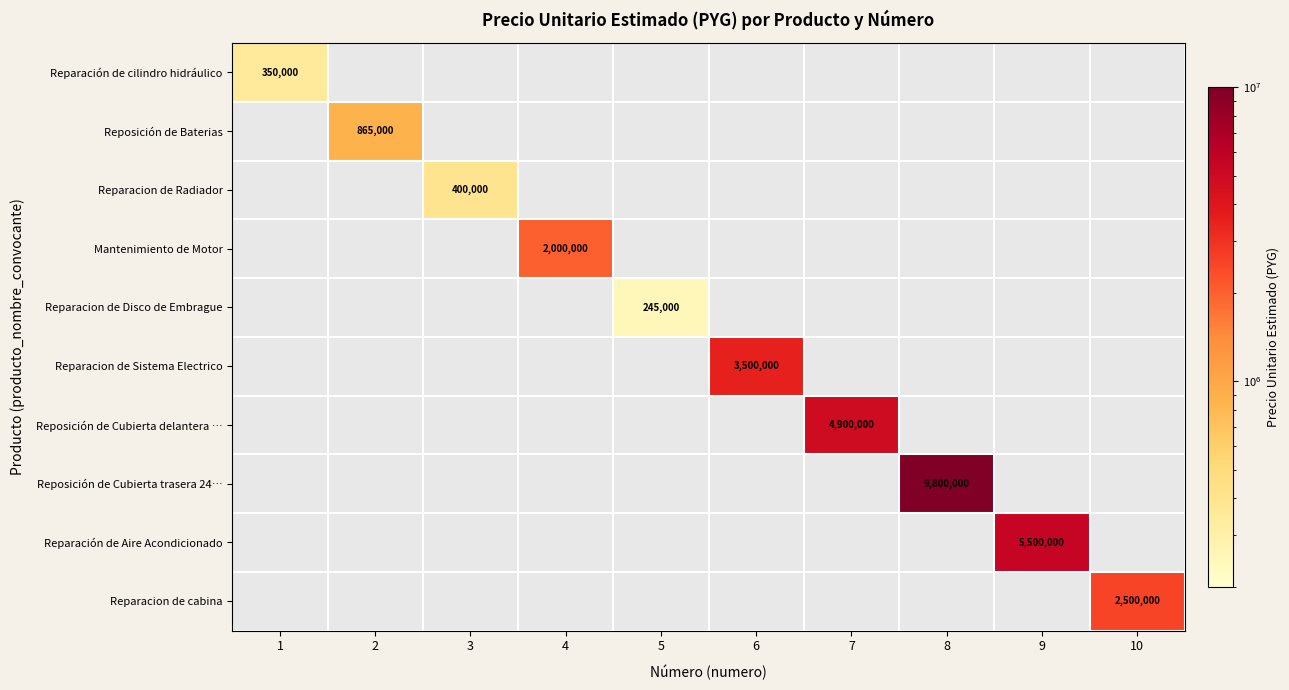

True or false: Reparación de Aire Acondicionado has a value of 8070205 at 9.

False